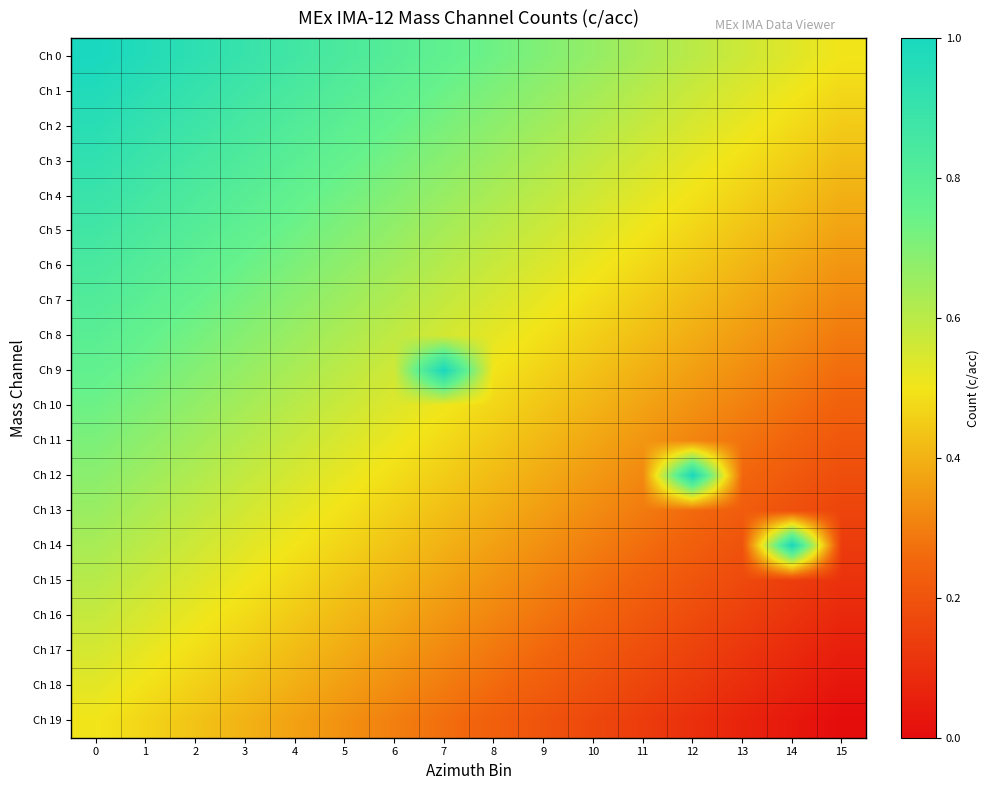

How many categories are shown in the chart?

16